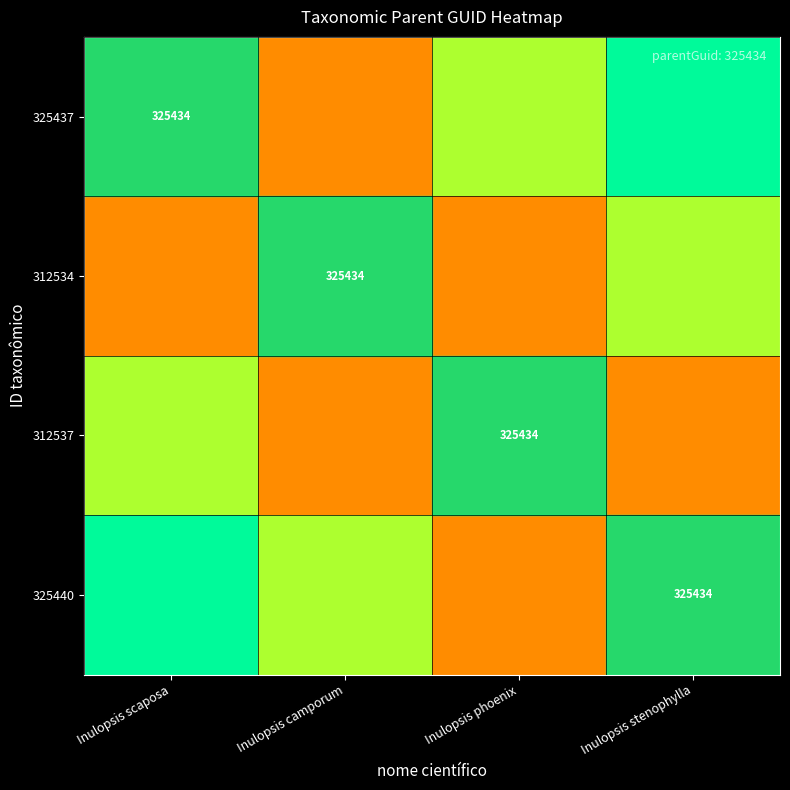

Which label corresponds to the smallest value in the chart?

Inulopsis scaposa